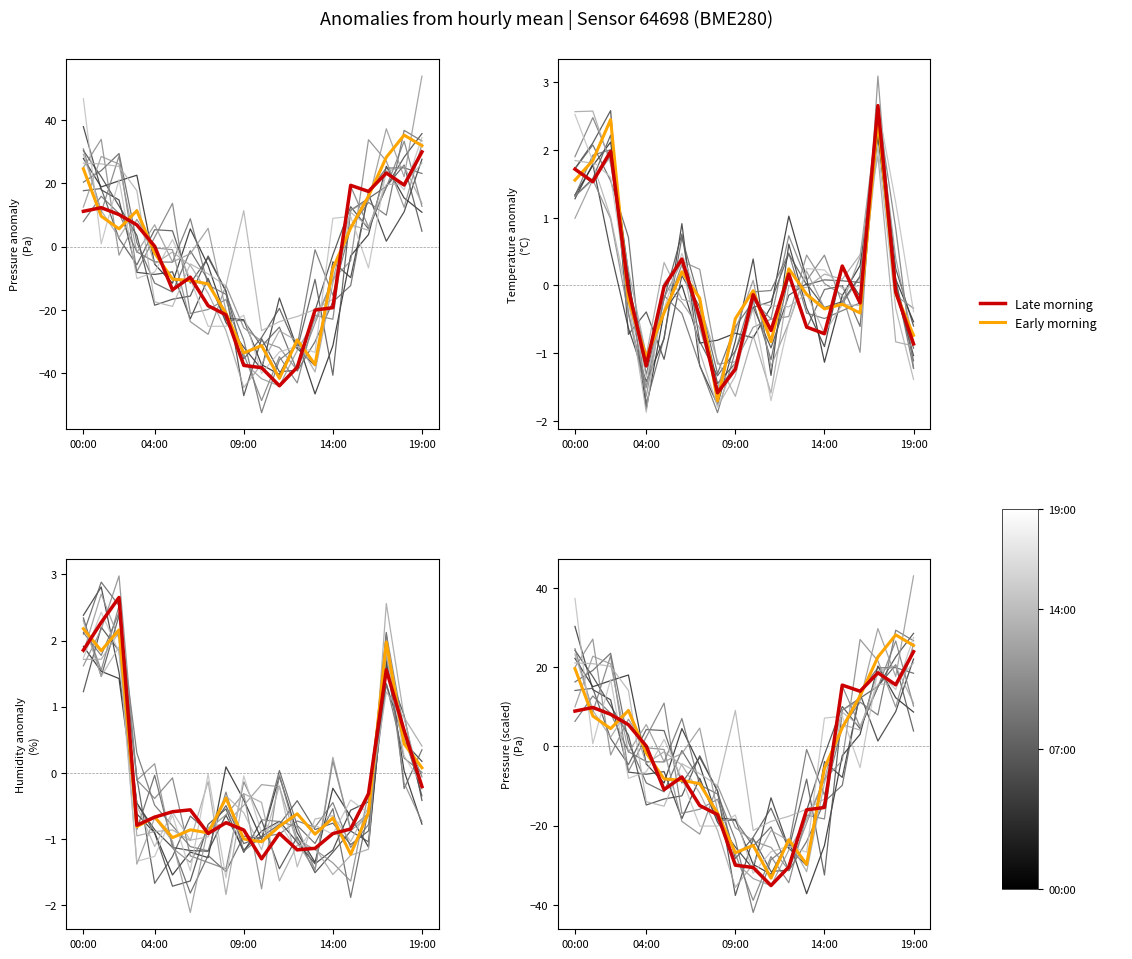

Rank the series by their average value, from highest to lowest.

Early morning, Late morning